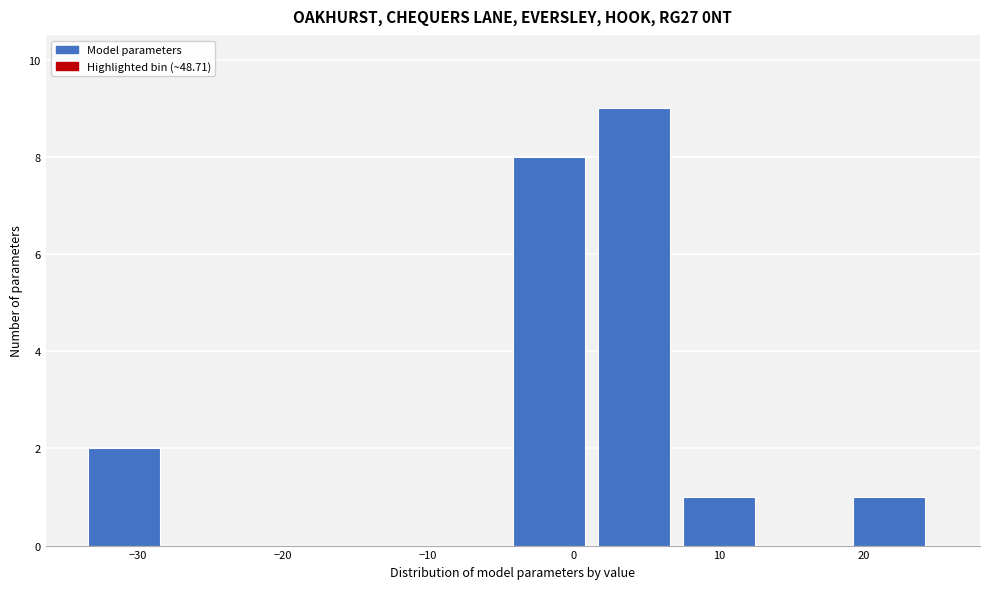

Over which range of the x-axis is the bar tallest?

2 to 8